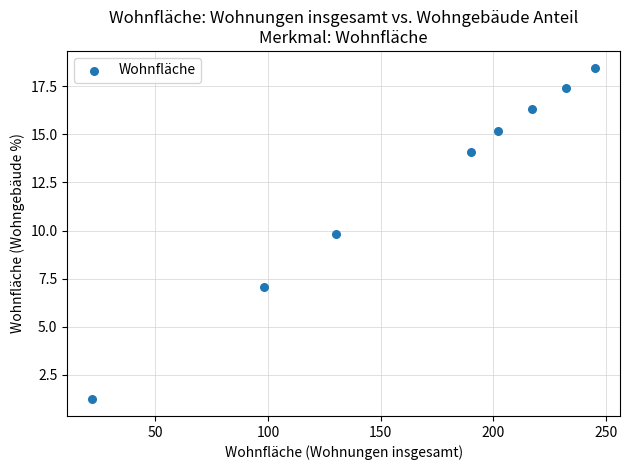

What Y value in the scatter plot is closest to 9?

9.8